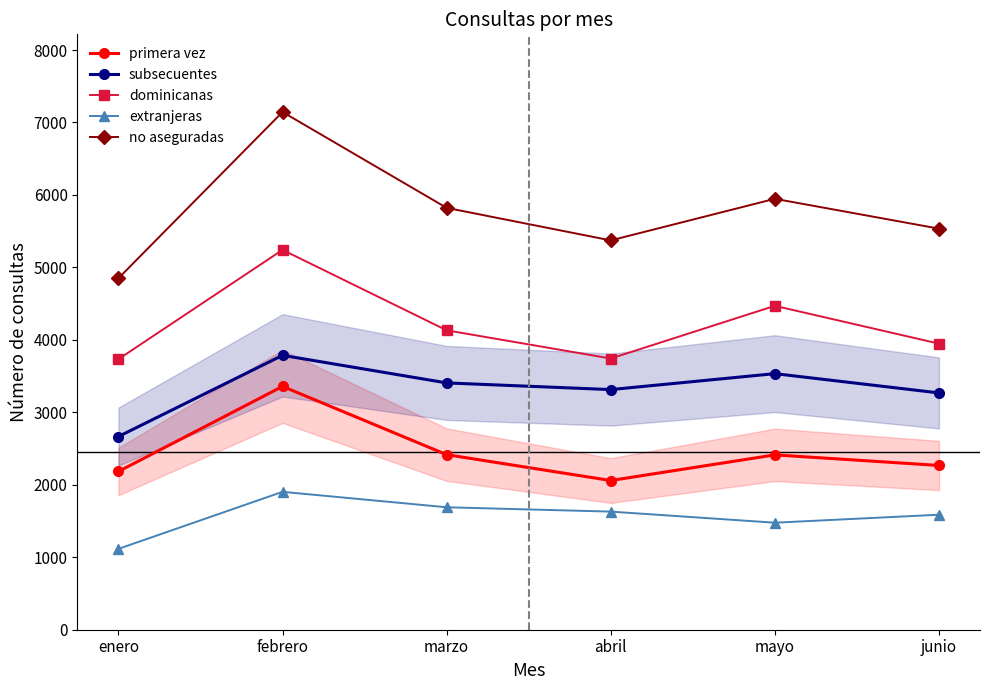

Which series has the largest range (max minus min)?

no aseguradas